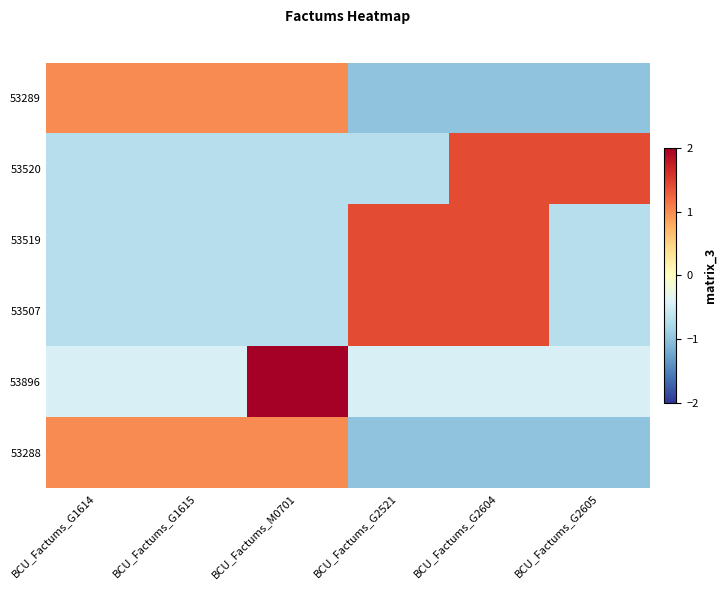

Reading right to left, transcribe all the data shown in this chart.

53289: BCU_Factums_G2605=-1.0	BCU_Factums_G2604=-1.0	BCU_Factums_G2521=-1.0	BCU_Factums_M0701=1.0	BCU_Factums_G1615=1.0	BCU_Factums_G1614=1.0
53520: BCU_Factums_G2605=1.4	BCU_Factums_G2604=1.4	BCU_Factums_G2521=-0.7	BCU_Factums_M0701=-0.7	BCU_Factums_G1615=-0.7	BCU_Factums_G1614=-0.7
53519: BCU_Factums_G2605=-0.7	BCU_Factums_G2604=1.4	BCU_Factums_G2521=1.4	BCU_Factums_M0701=-0.7	BCU_Factums_G1615=-0.7	BCU_Factums_G1614=-0.7
53507: BCU_Factums_G2605=-0.7	BCU_Factums_G2604=1.4	BCU_Factums_G2521=1.4	BCU_Factums_M0701=-0.7	BCU_Factums_G1615=-0.7	BCU_Factums_G1614=-0.7
53896: BCU_Factums_G2605=-0.4	BCU_Factums_G2604=-0.4	BCU_Factums_G2521=-0.4	BCU_Factums_M0701=2.2	BCU_Factums_G1615=-0.4	BCU_Factums_G1614=-0.4
53288: BCU_Factums_G2605=-1.0	BCU_Factums_G2604=-1.0	BCU_Factums_G2521=-1.0	BCU_Factums_M0701=1.0	BCU_Factums_G1615=1.0	BCU_Factums_G1614=1.0